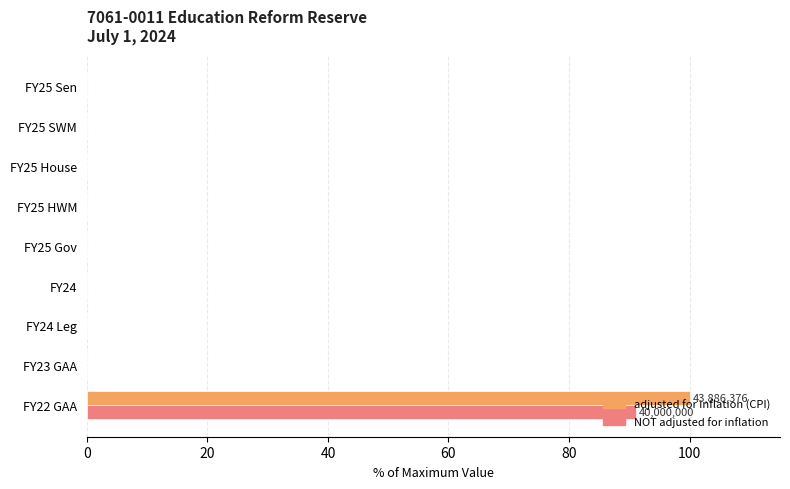

True or false: adjusted for inflation (CPI) has a value of 0.0 at FY25 SWM.

True